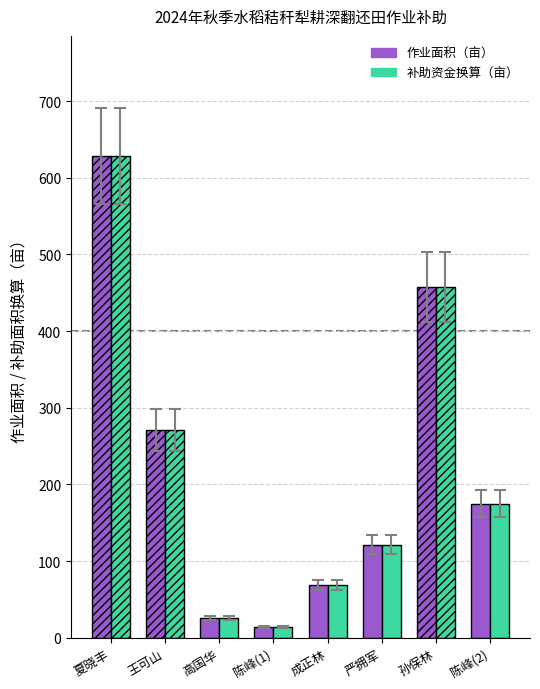

How many groups of bars are there?

8